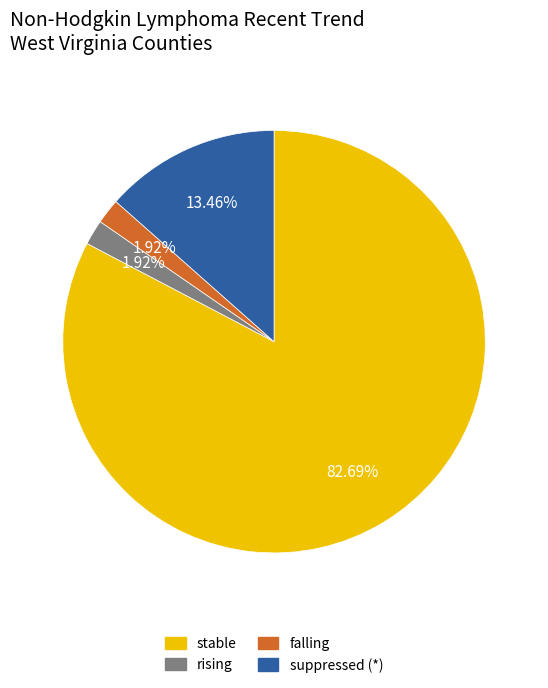

Does any single category account for the majority?

Yes